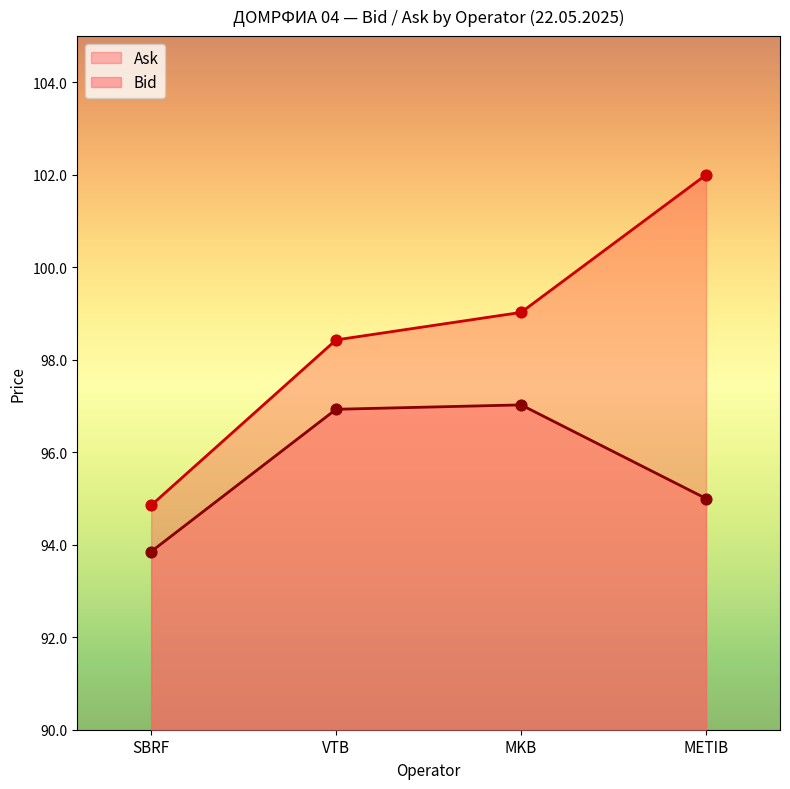

At which category is the sum across all series the highest?

METIB